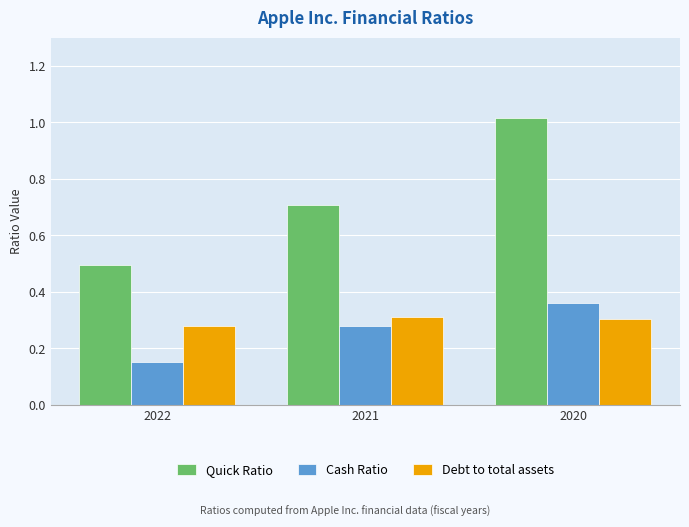

What is the total value across all series at 2022?

0.9